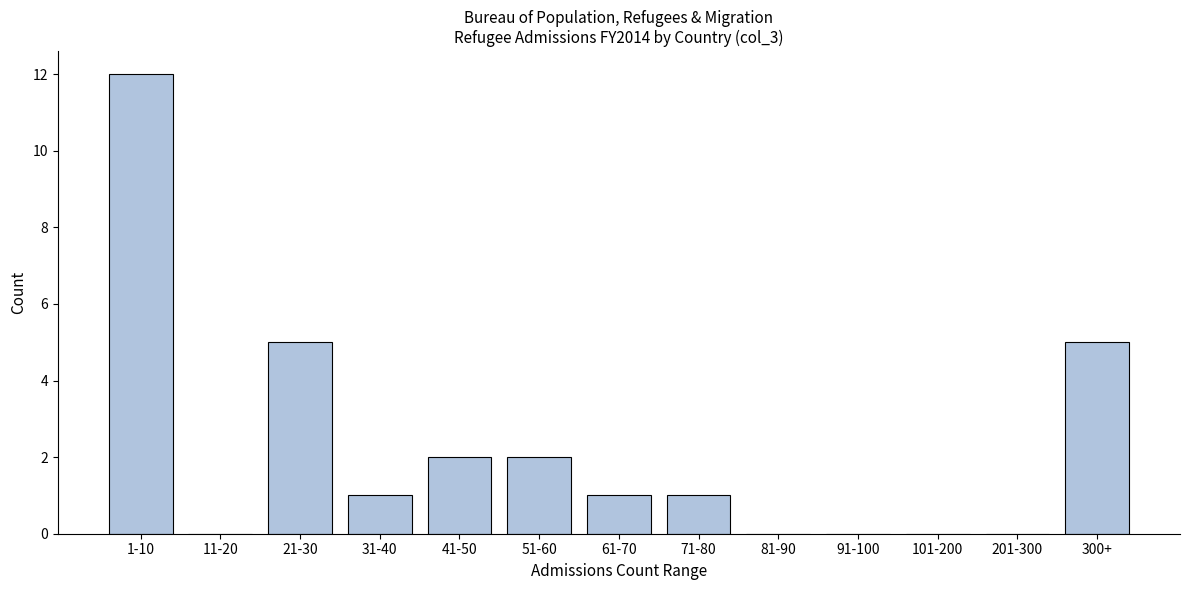

Reading left to right, extract all data points from this chart.

1-10=12	11-20=0	21-30=5	31-40=1	41-50=2	51-60=2	61-70=1	71-80=1	81-90=0	91-100=0	101-200=0	201-300=0	300+=5